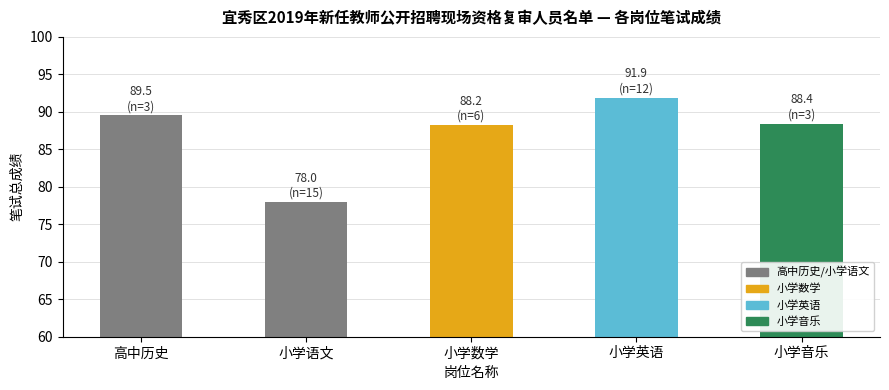

Does the chart contain any negative values?

No